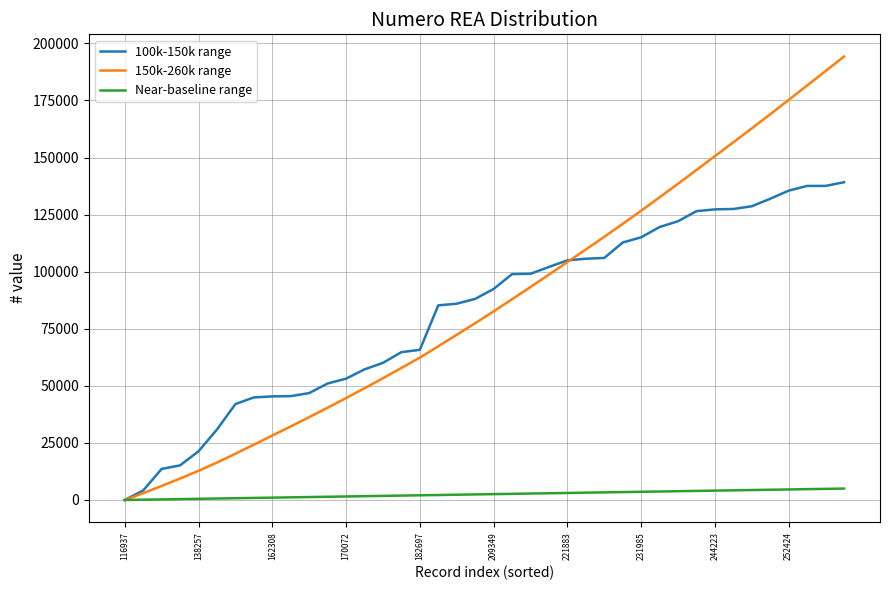

Which series has the widest spread of values?

150k-260k range